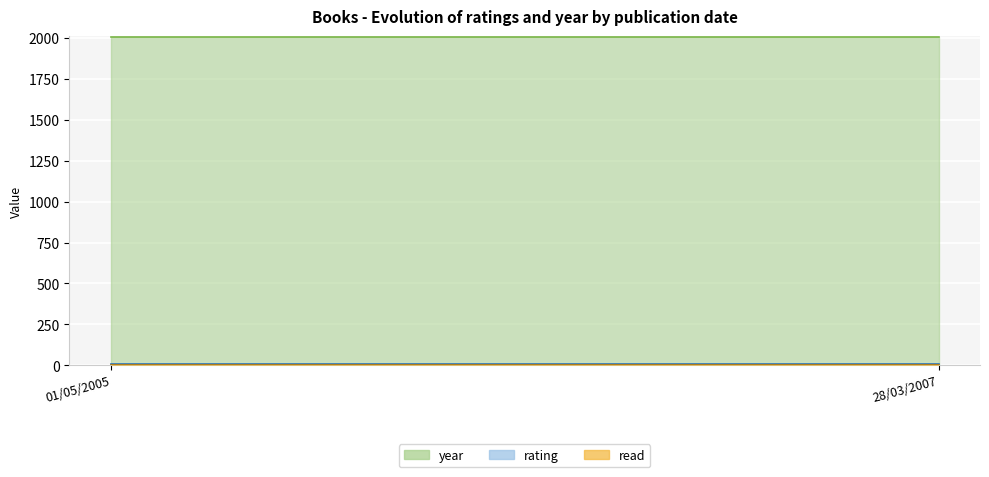

What are all the series names shown in the legend?

rating, read, year